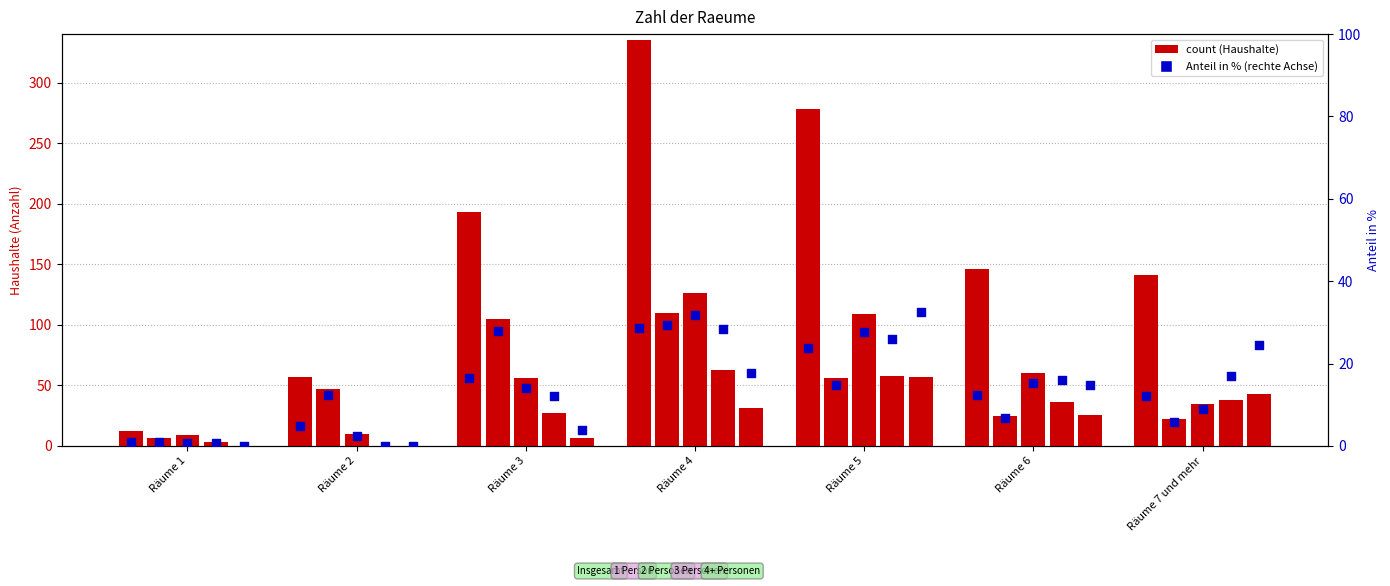

What is the ratio of the value at Räume 6 to the value at Räume 1?

12.5